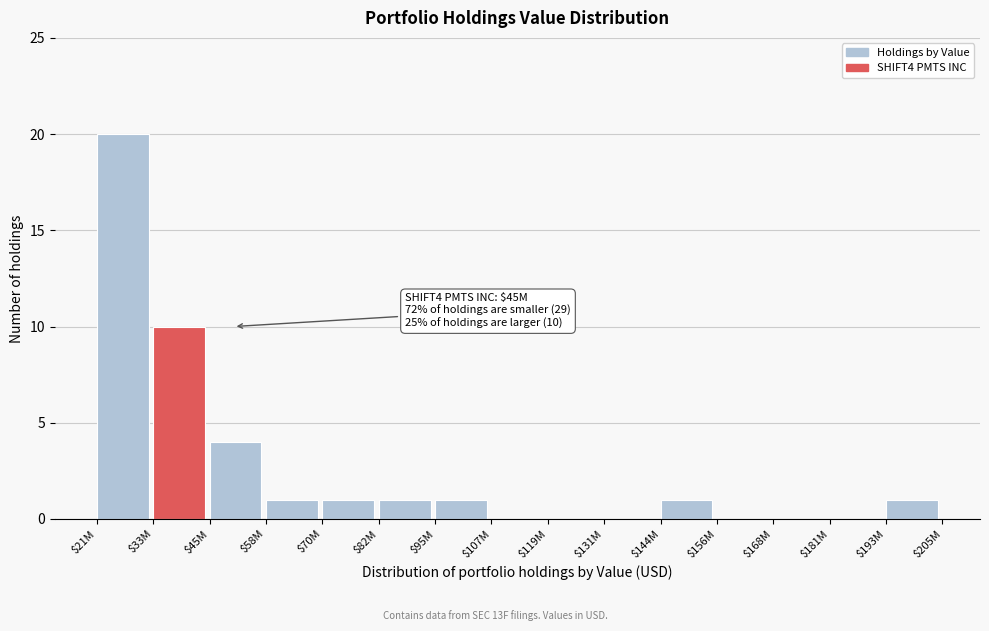

What value does the data have at $33M, to the nearest 5?

10